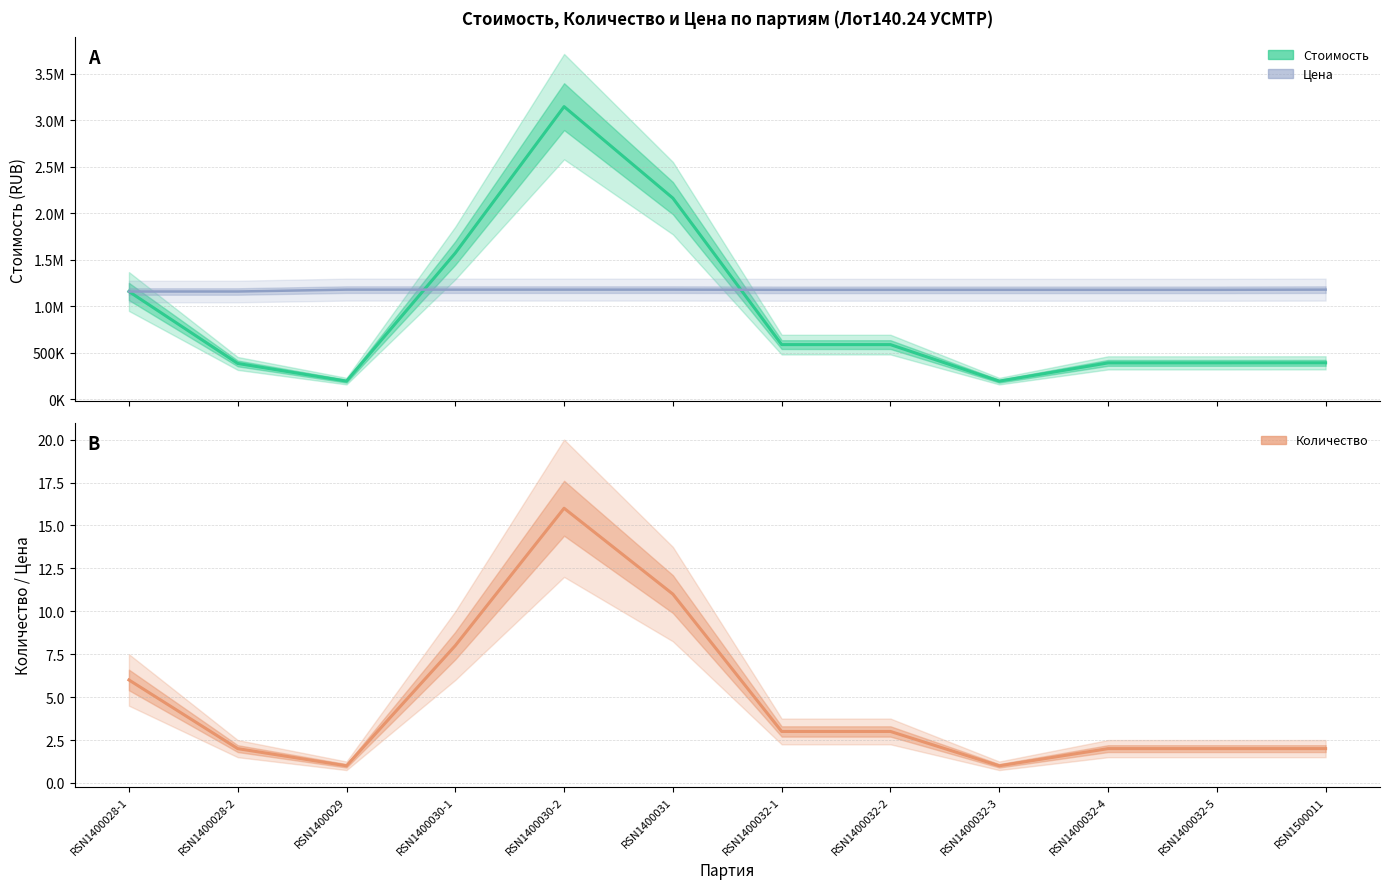

What is the label of the 8th point from the left?

RSN1400032-2